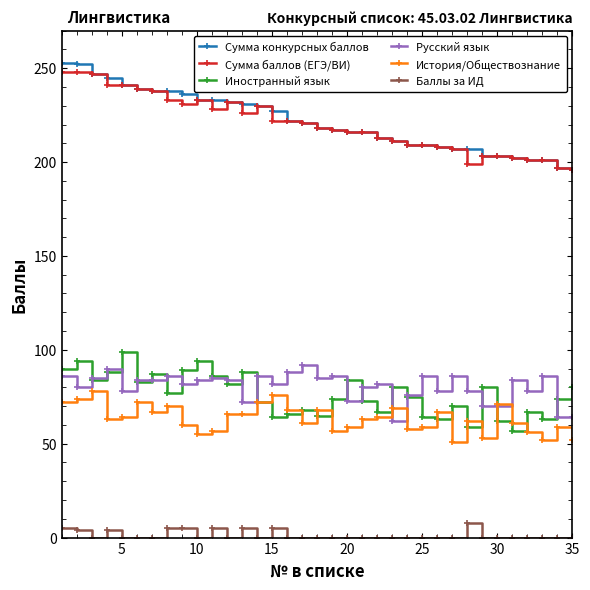

Which series has the largest range (max minus min)?

Сумма конкурсных баллов